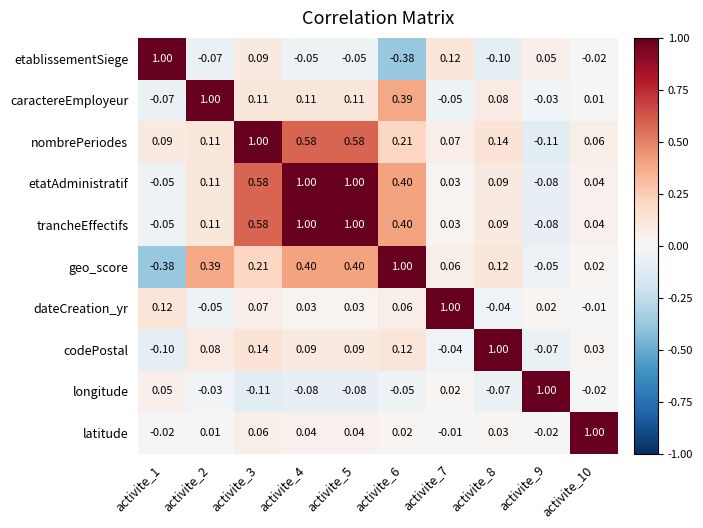

Reading left to right, transcribe all the data shown in this chart.

etablissementSiege: activite_1=1.0	activite_2=-0.1	activite_3=0.1	activite_4=-0.1	activite_5=-0.1	activite_6=-0.4	activite_7=0.1	activite_8=-0.1	activite_9=0.1	activite_10=-0.0
caractereEmployeur: activite_1=-0.1	activite_2=1.0	activite_3=0.1	activite_4=0.1	activite_5=0.1	activite_6=0.4	activite_7=-0.1	activite_8=0.1	activite_9=-0.0	activite_10=0.0
nombrePeriodes: activite_1=0.1	activite_2=0.1	activite_3=1.0	activite_4=0.6	activite_5=0.6	activite_6=0.2	activite_7=0.1	activite_8=0.1	activite_9=-0.1	activite_10=0.1
etatAdministratif: activite_1=-0.1	activite_2=0.1	activite_3=0.6	activite_4=1.0	activite_5=1.0	activite_6=0.4	activite_7=0.0	activite_8=0.1	activite_9=-0.1	activite_10=0.0
trancheEffectifs: activite_1=-0.1	activite_2=0.1	activite_3=0.6	activite_4=1.0	activite_5=1.0	activite_6=0.4	activite_7=0.0	activite_8=0.1	activite_9=-0.1	activite_10=0.0
geo_score: activite_1=-0.4	activite_2=0.4	activite_3=0.2	activite_4=0.4	activite_5=0.4	activite_6=1.0	activite_7=0.1	activite_8=0.1	activite_9=-0.1	activite_10=0.0
dateCreation_yr: activite_1=0.1	activite_2=-0.1	activite_3=0.1	activite_4=0.0	activite_5=0.0	activite_6=0.1	activite_7=1.0	activite_8=-0.0	activite_9=0.0	activite_10=-0.0
codePostal: activite_1=-0.1	activite_2=0.1	activite_3=0.1	activite_4=0.1	activite_5=0.1	activite_6=0.1	activite_7=-0.0	activite_8=1.0	activite_9=-0.1	activite_10=0.0
longitude: activite_1=0.1	activite_2=-0.0	activite_3=-0.1	activite_4=-0.1	activite_5=-0.1	activite_6=-0.1	activite_7=0.0	activite_8=-0.1	activite_9=1.0	activite_10=-0.0
latitude: activite_1=-0.0	activite_2=0.0	activite_3=0.1	activite_4=0.0	activite_5=0.0	activite_6=0.0	activite_7=-0.0	activite_8=0.0	activite_9=-0.0	activite_10=1.0